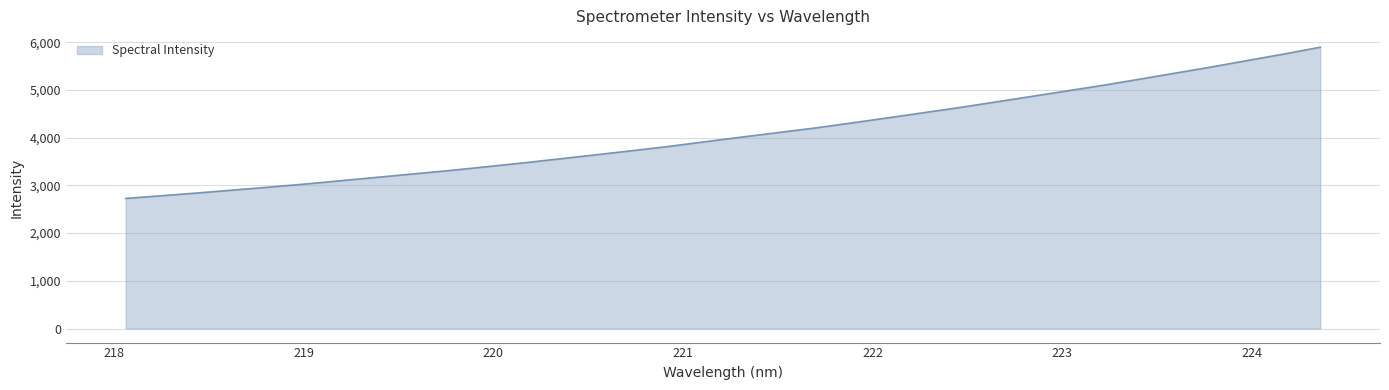

What is the maximum value shown in the chart?

5895.1